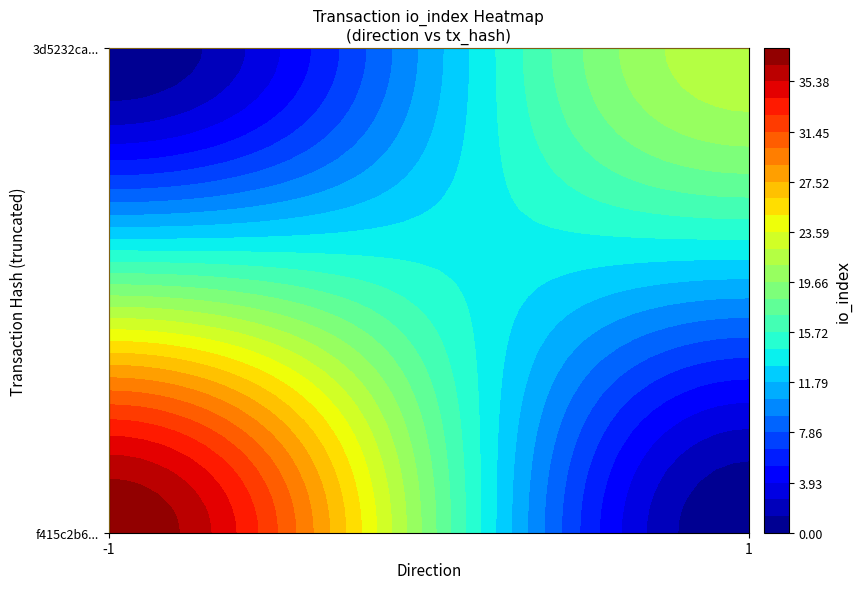

What is the sum of the f415c2b65cc50b86c2df3df60fb267754180ac3 values at io_index and direction?

37